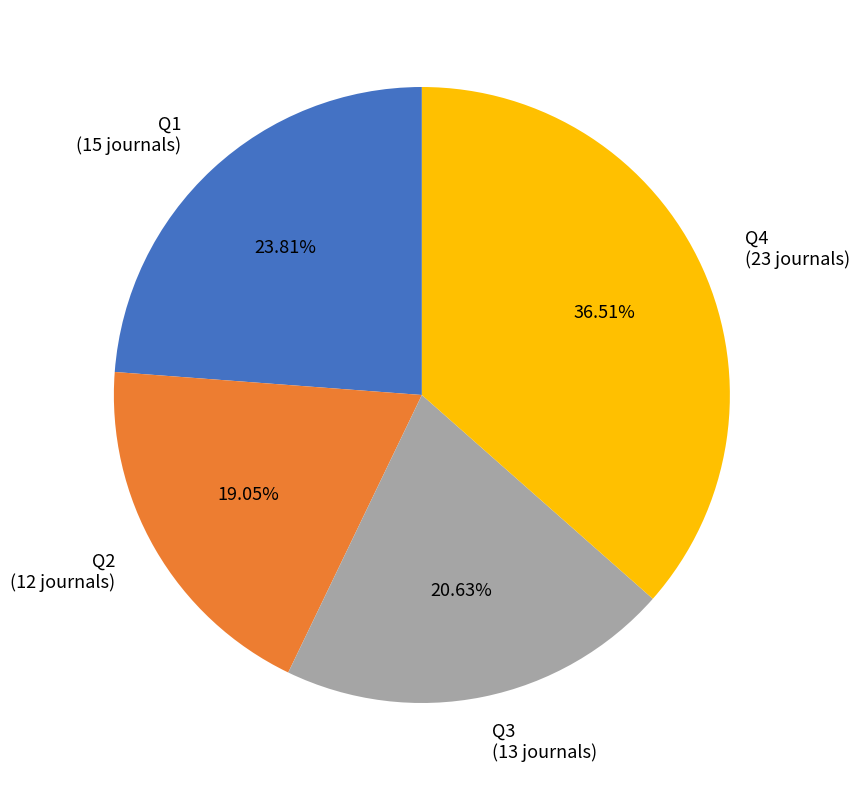

Which category has the smallest portion of the pie?

Q2